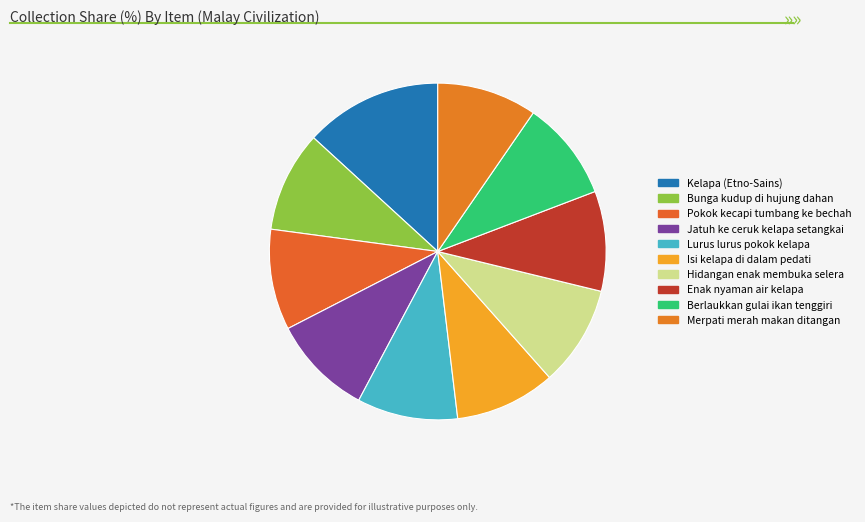

True or false: Isi kelapa di dalam pedati accounts for 10% of the total.

True